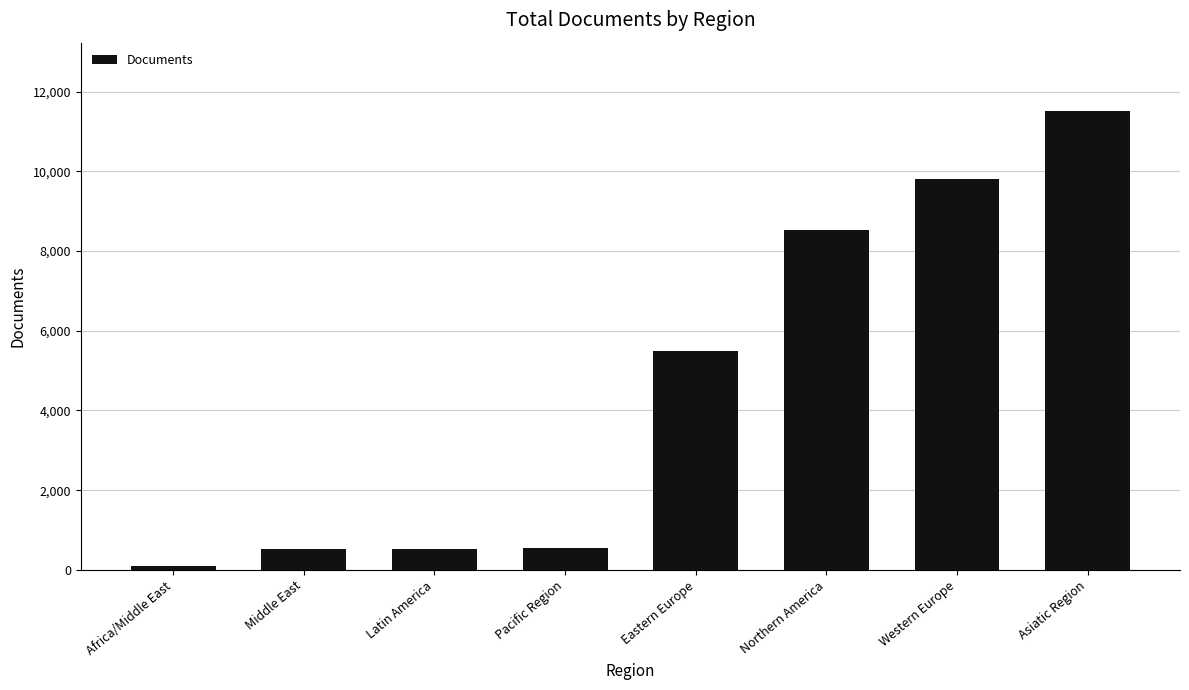

What is the difference between the maximum and minimum values?

11400